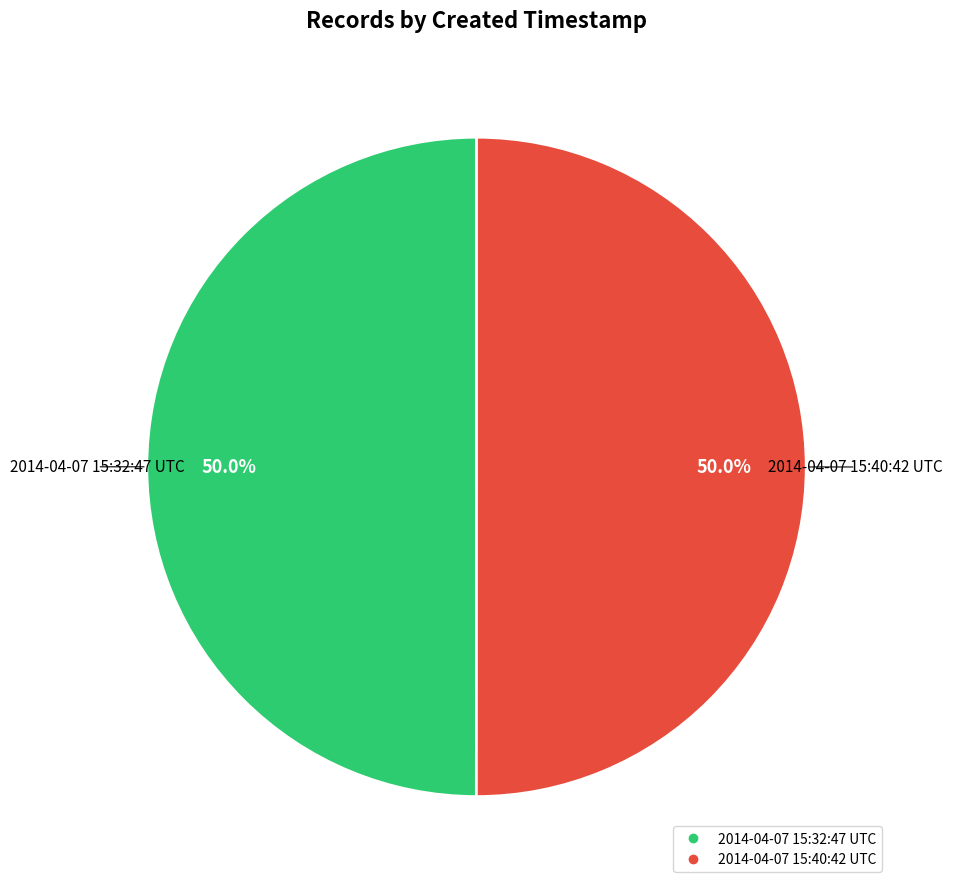

What is the ratio of the value at 2014-04-07 15:32:47 UTC to the value at 2014-04-07 15:40:42 UTC?

1.0